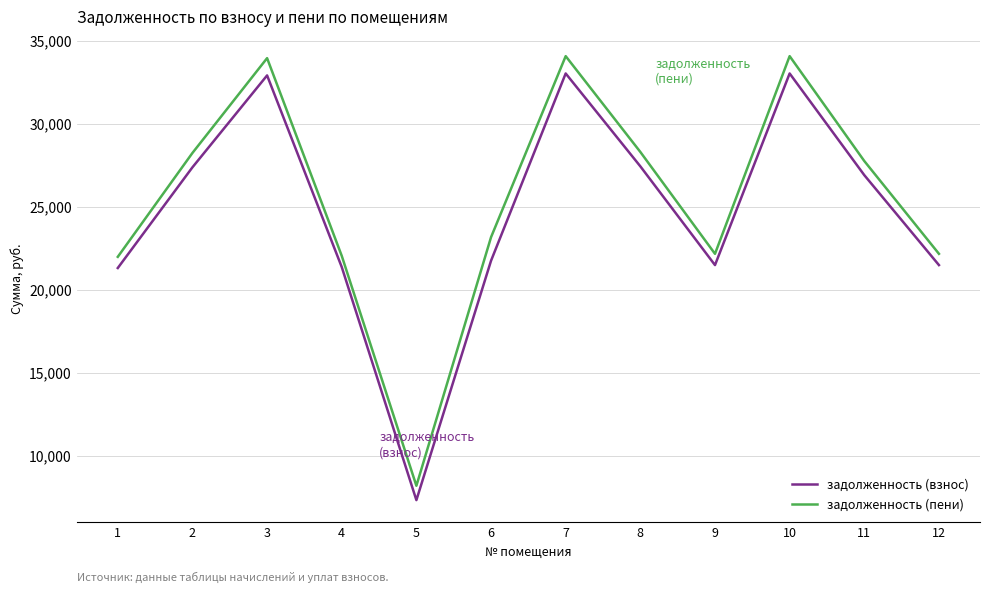

What is the minimum value for задолженность (пени)?

8201.6